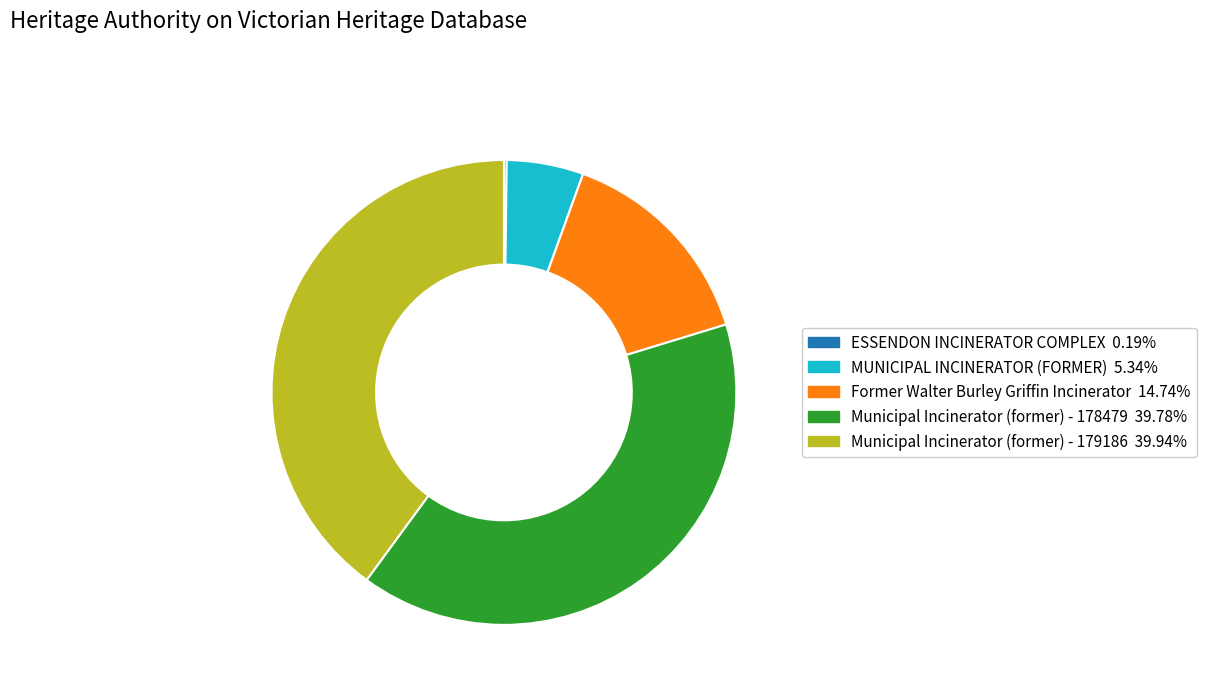

Is the sum of Former Walter Burley Griffin Incinerator and Municipal Incinerator (former) - 179186 greater than half?

Yes